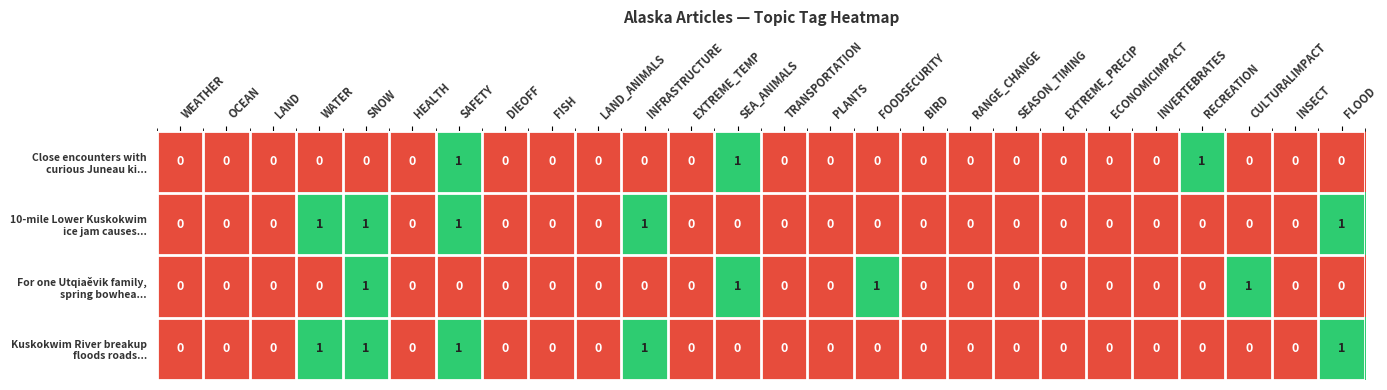

How many categories are shown in the chart?

26